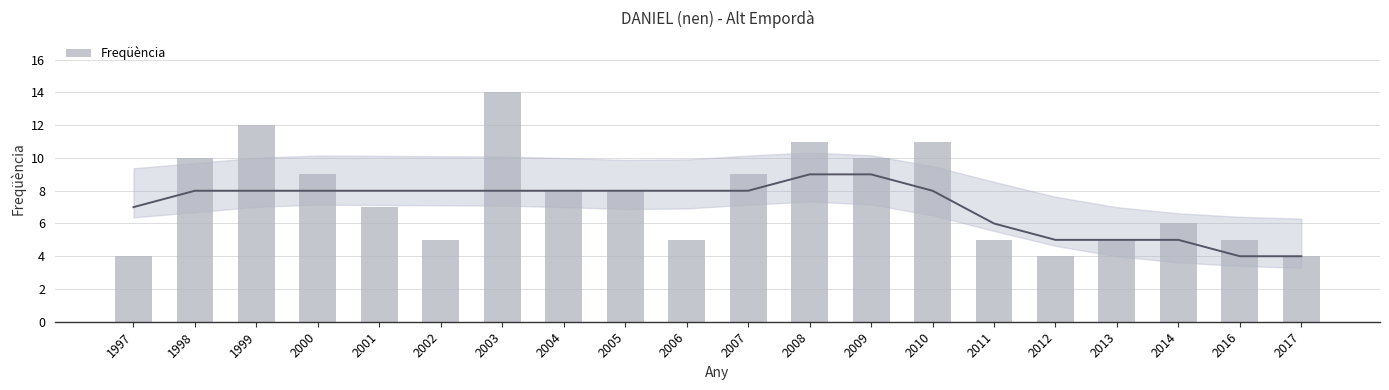

List the labels in order of value, smallest first.

1997, 2012, 2017, 2002, 2006, 2011, 2013, 2016, 2014, 2001, 2004, 2005, 2000, 2007, 1998, 2009, 2008, 2010, 1999, 2003